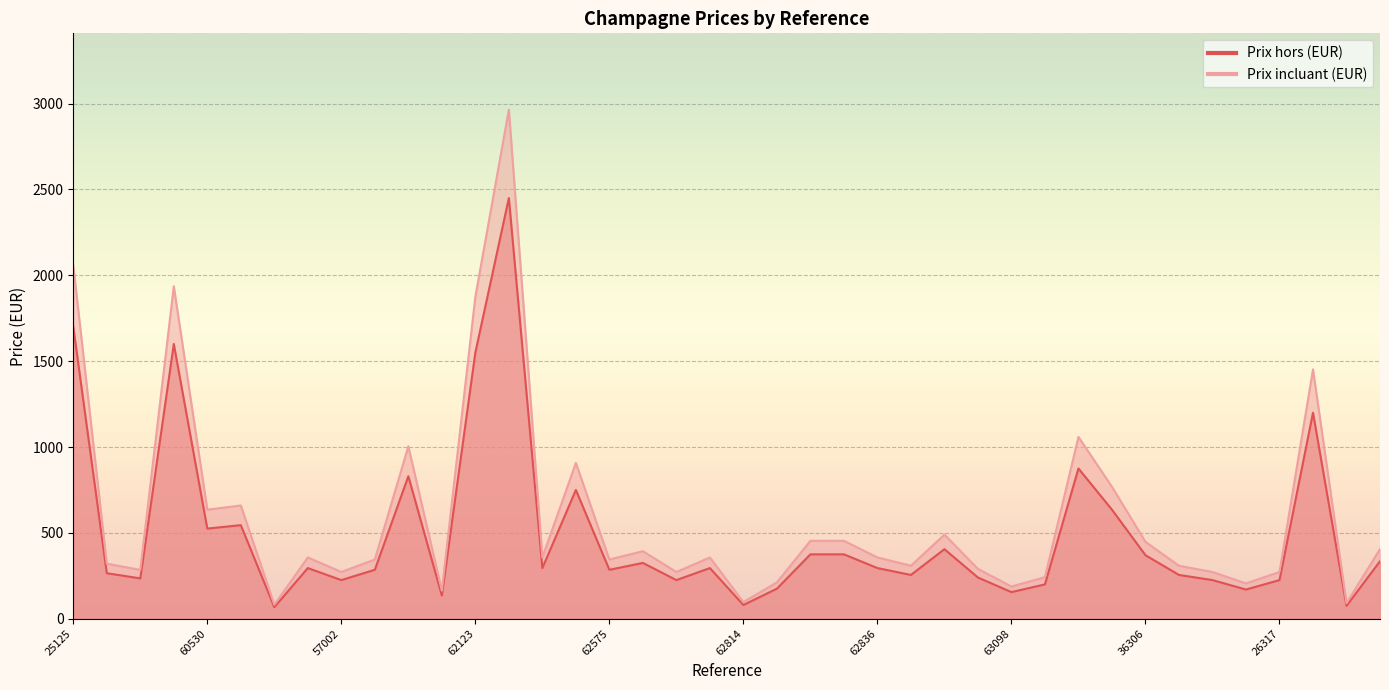

What is the total value across all series at 62252?

298.4